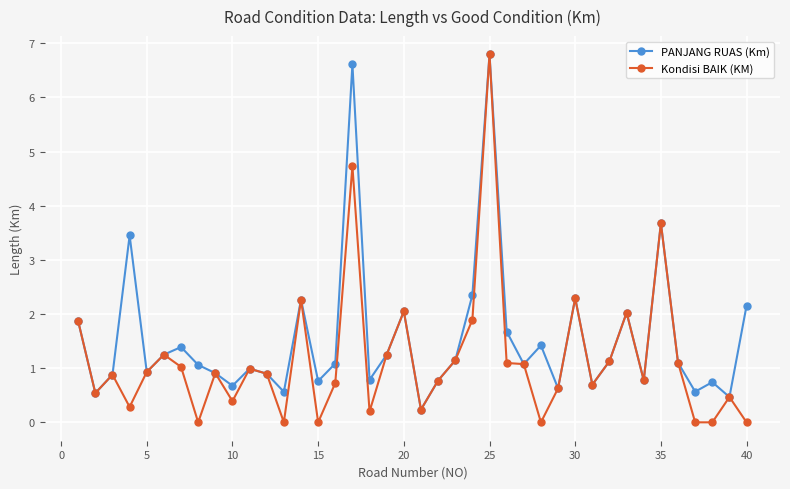

List the series in order of their overall mean, lowest first.

Kondisi BAIK (KM), PANJANG RUAS (Km)